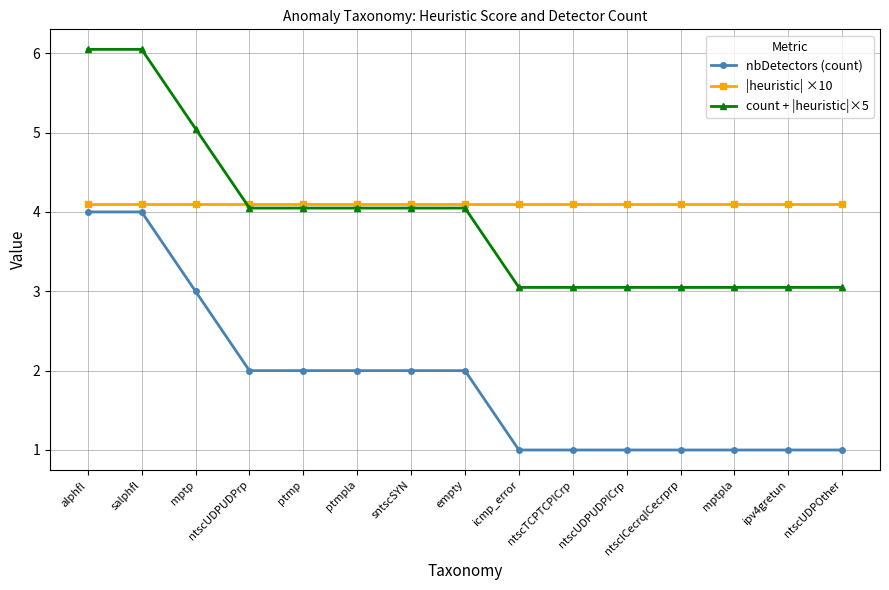

True or false: count + |heuristic|×5 has a value of 7.0 at mptp.

False